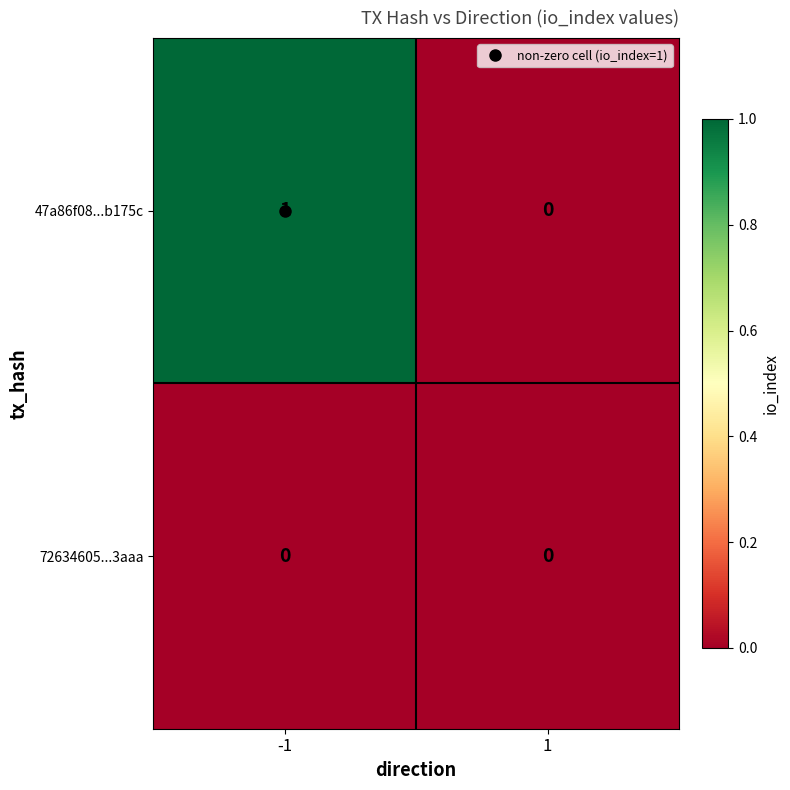

Which series has the widest spread of values?

47a86f08...b175c